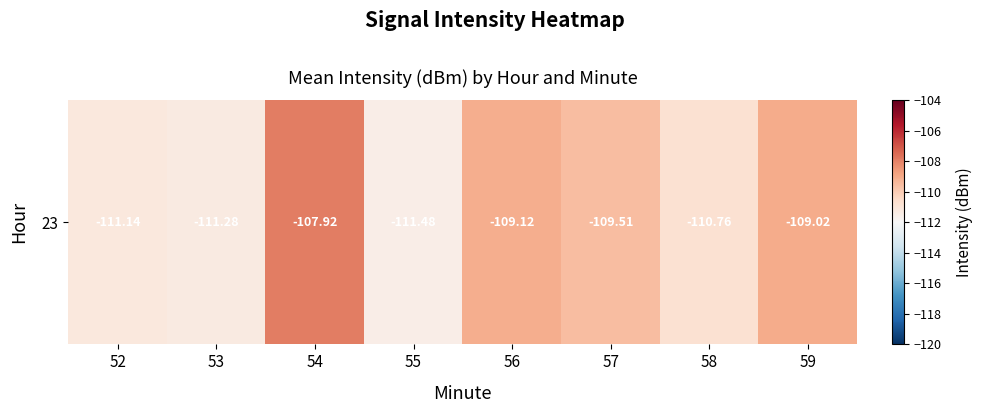

What value does the data have at 59?

-109.0